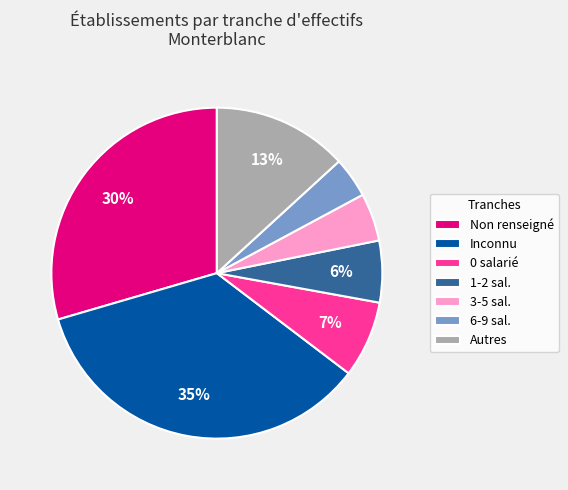

Which category has the biggest portion of the pie?

Inconnu